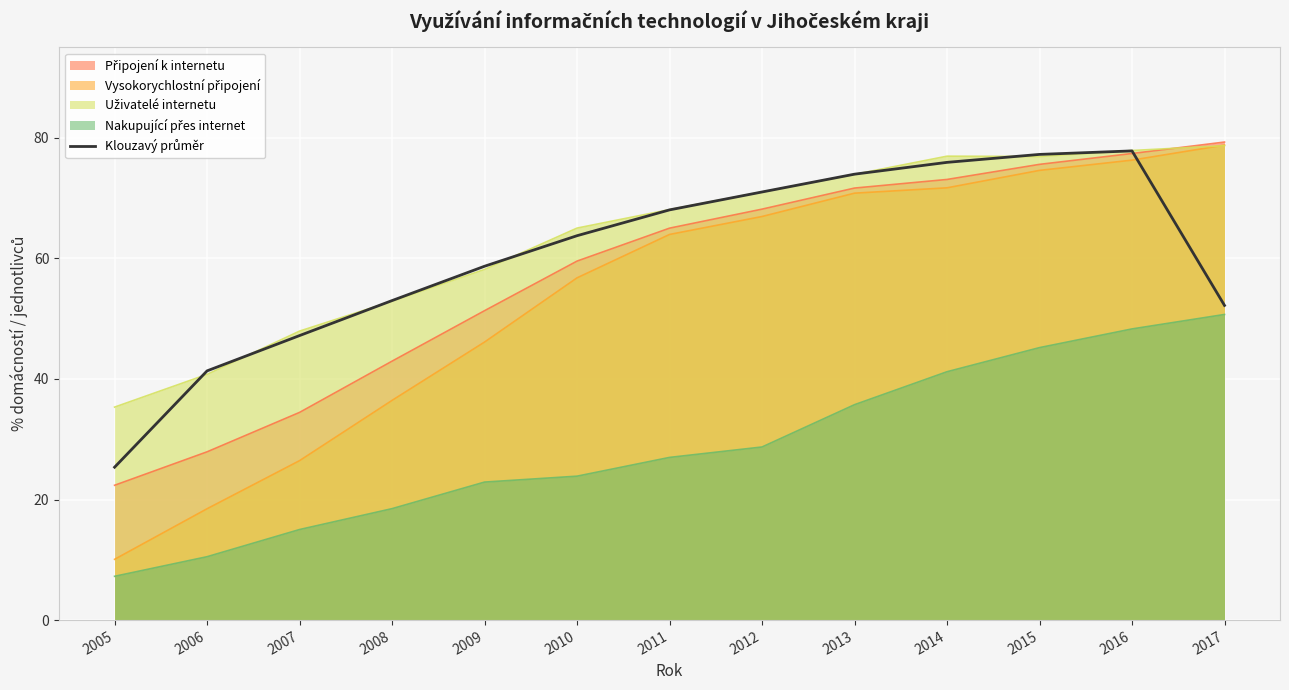

Does the chart display data point markers on the line(s)?

No